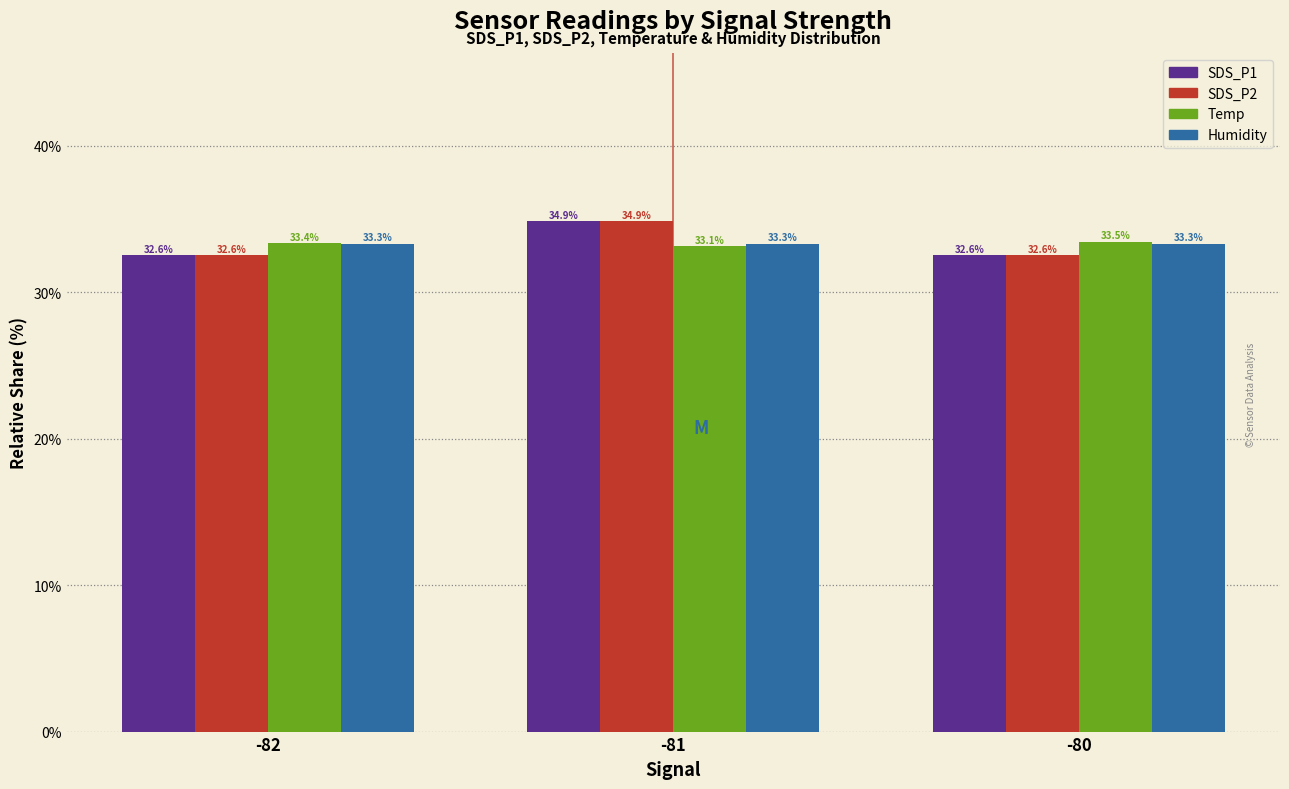

Is the value of SDS_P2 at -81 greater than the value of Temp at -82?

Yes